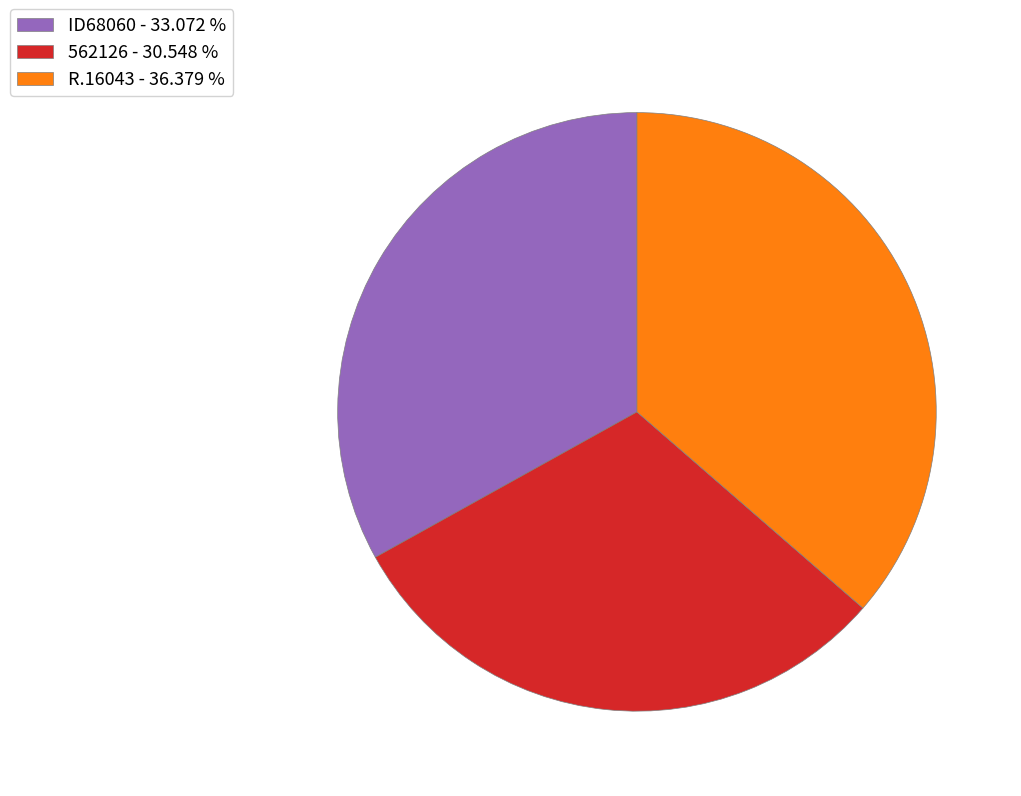

Combined, do 562126 - 30.548 % and R.16043 - 36.379 % account for over 50%?

Yes